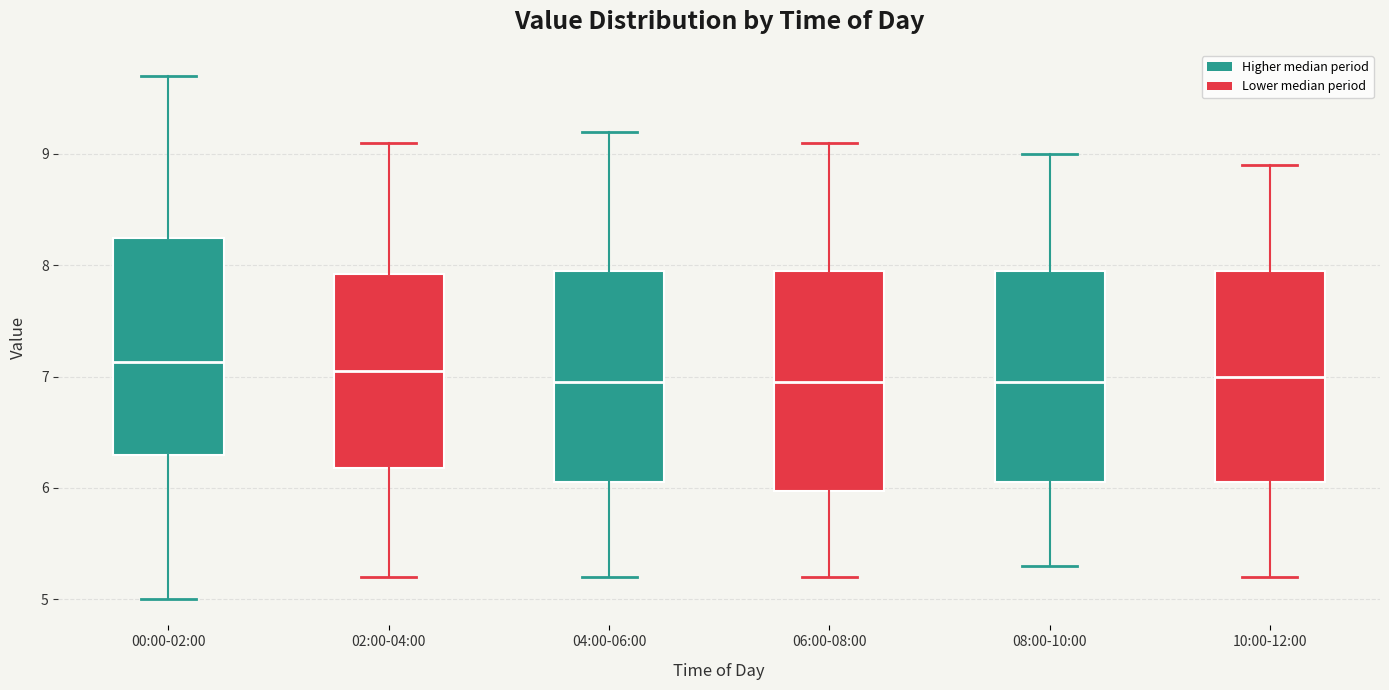

Reading left to right, transcribe this box plot: for each box, give where its median line is, the range the box spans, and where its two whiskers end, as read against the y-axis. The values are not printed on the chart, so give them approximately, as read against the axis.

00:00-02:00: median 7.1, box 6.3 to 8.2, whiskers 5.0 to 9.7
02:00-04:00: median 7.1, box 6.2 to 7.9, whiskers 5.2 to 9.1
04:00-06:00: median 7.0, box 6.1 to 8.0, whiskers 5.2 to 9.2
06:00-08:00: median 7.0, box 6.0 to 8.0, whiskers 5.2 to 9.1
08:00-10:00: median 7.0, box 6.1 to 8.0, whiskers 5.3 to 9.0
10:00-12:00: median 7.0, box 6.1 to 8.0, whiskers 5.2 to 8.9